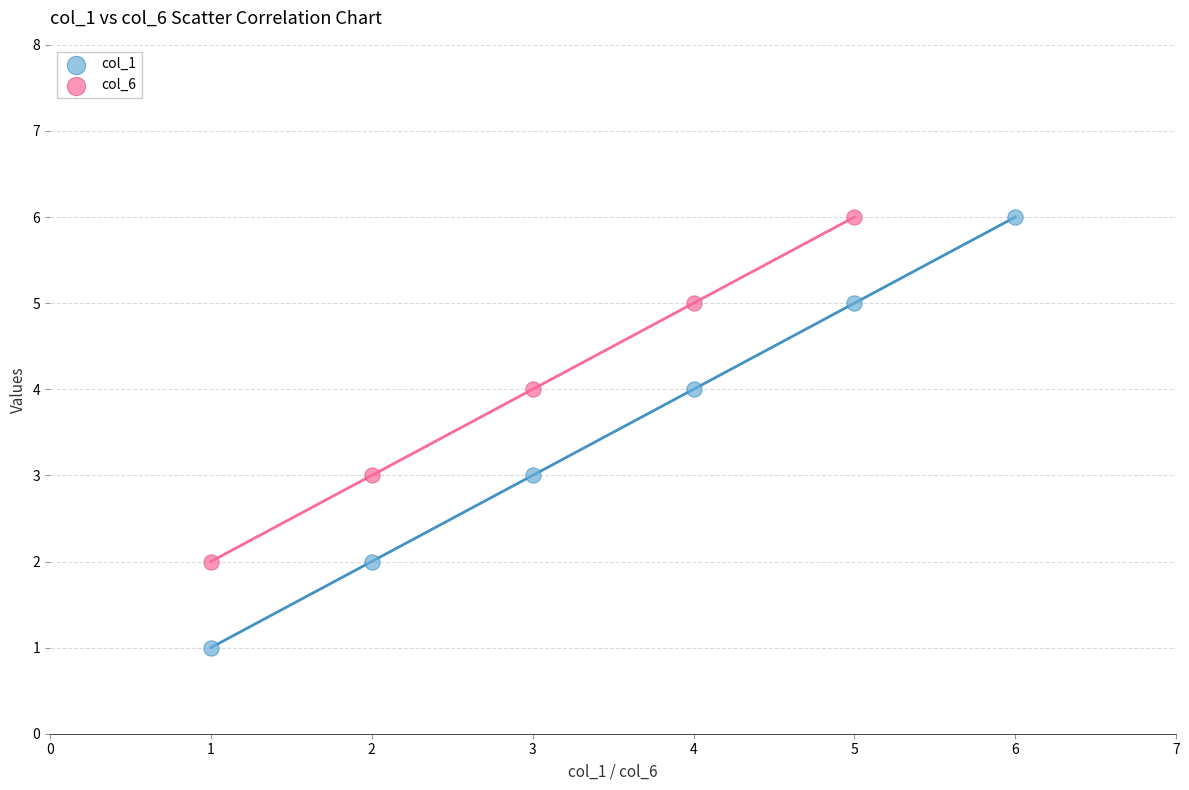

Which series reaches the minimum Y coordinate?

col_1